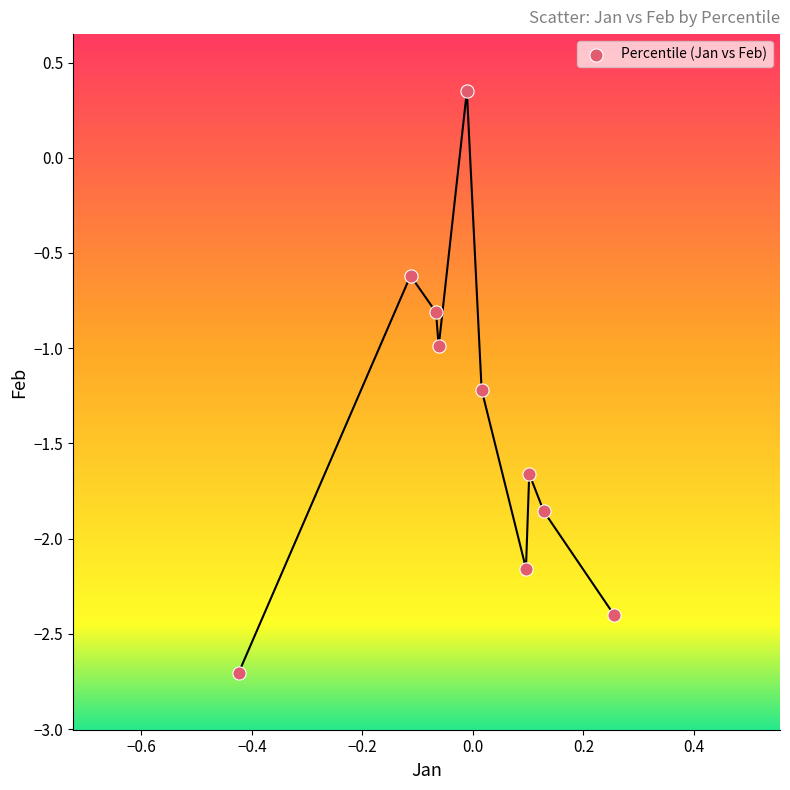

What is the range of X values (max minus min)?

0.7